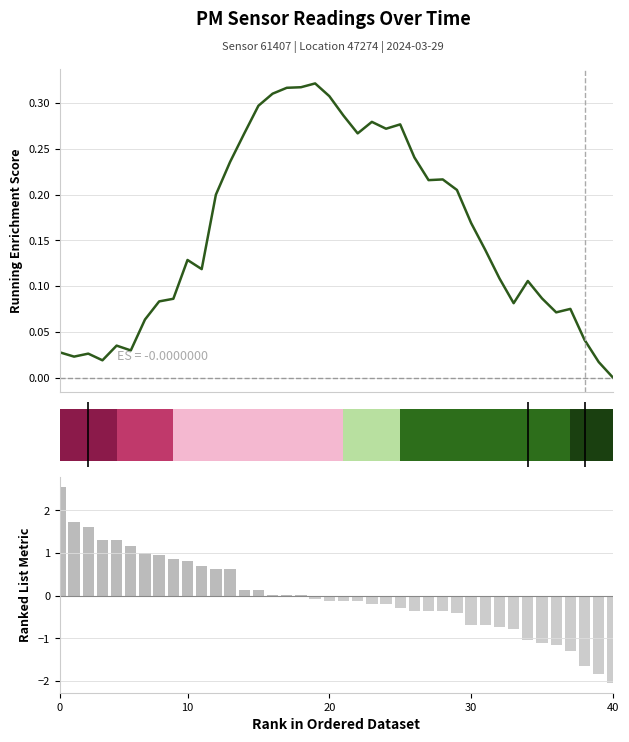

What is the minimum value for Ranked List Metric?

-2.0